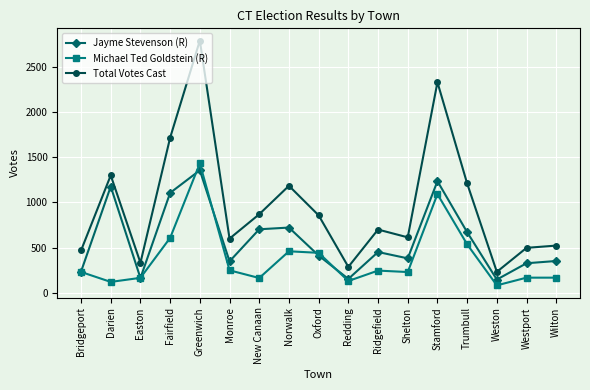

What position from the left is Ridgefield?

11